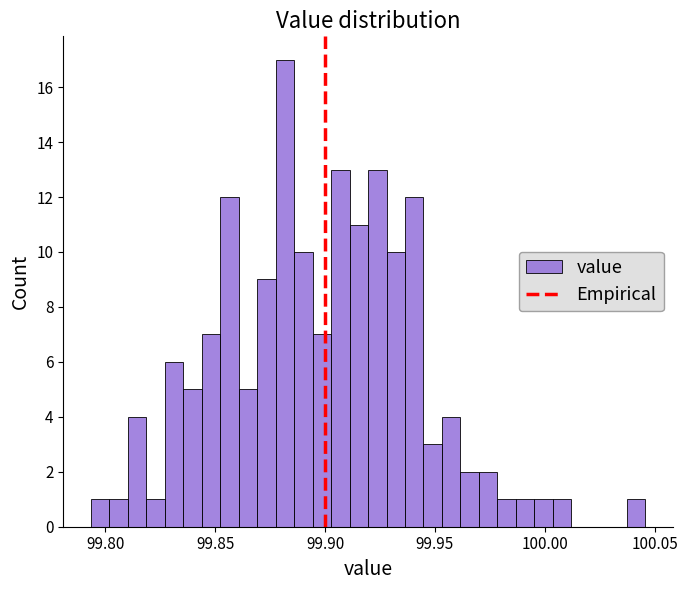

Read against the x-axis, roughly where is the centre of the tallest bar?

99.880